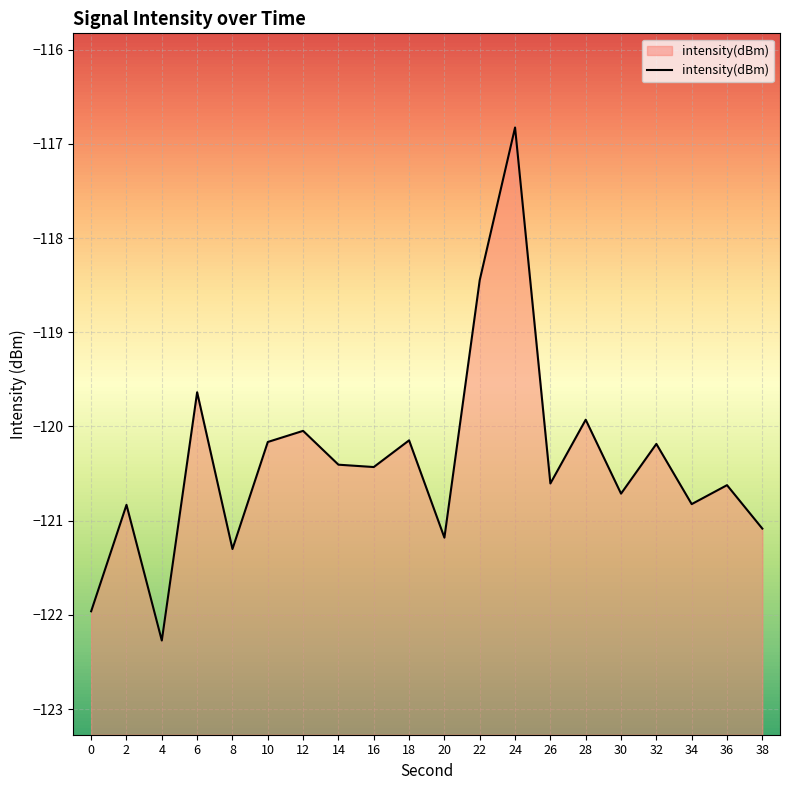

True or false: there are more than 1 points higher than both neighbors.

True